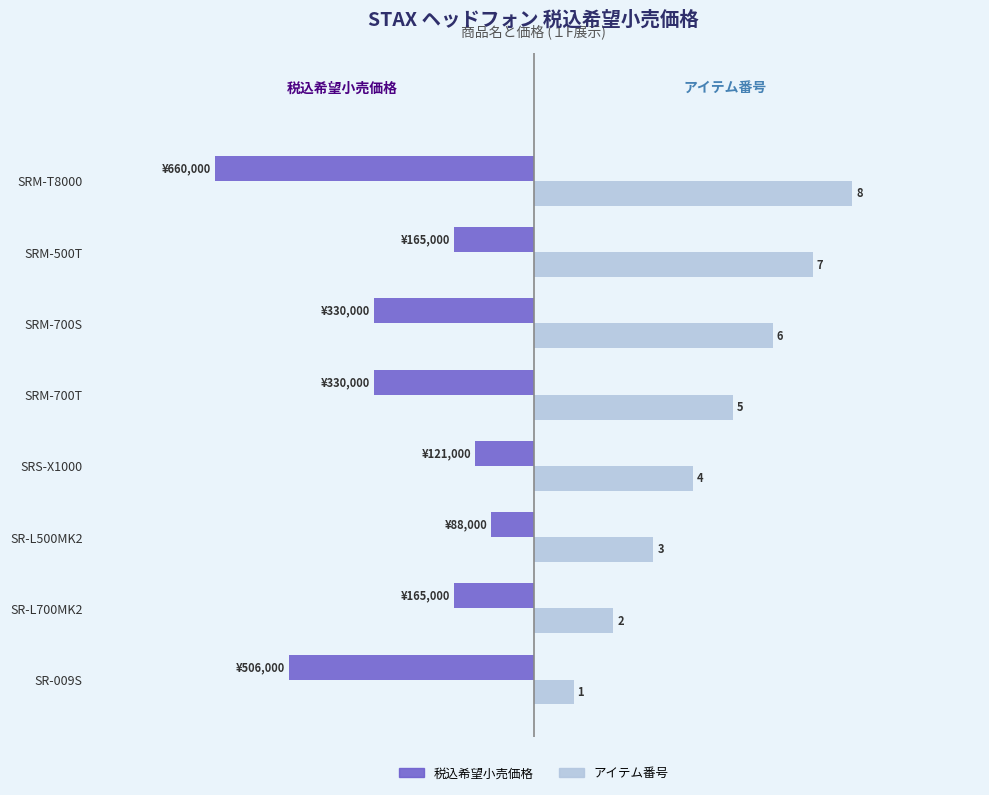

Which series has the largest range (max minus min)?

アイテム番号